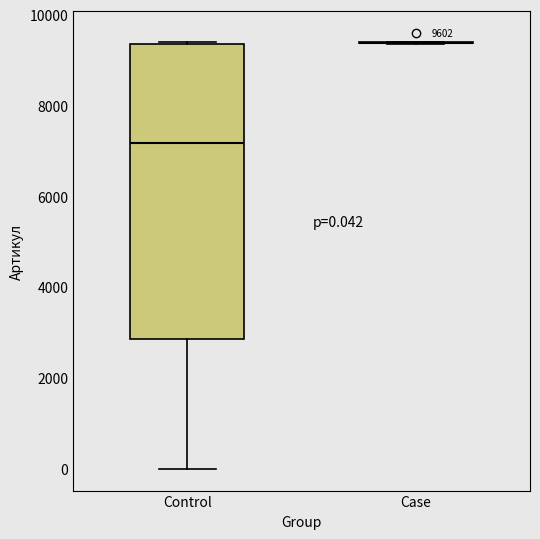

Comparing the boxes themselves (not the whiskers), which one is the tallest?

Control